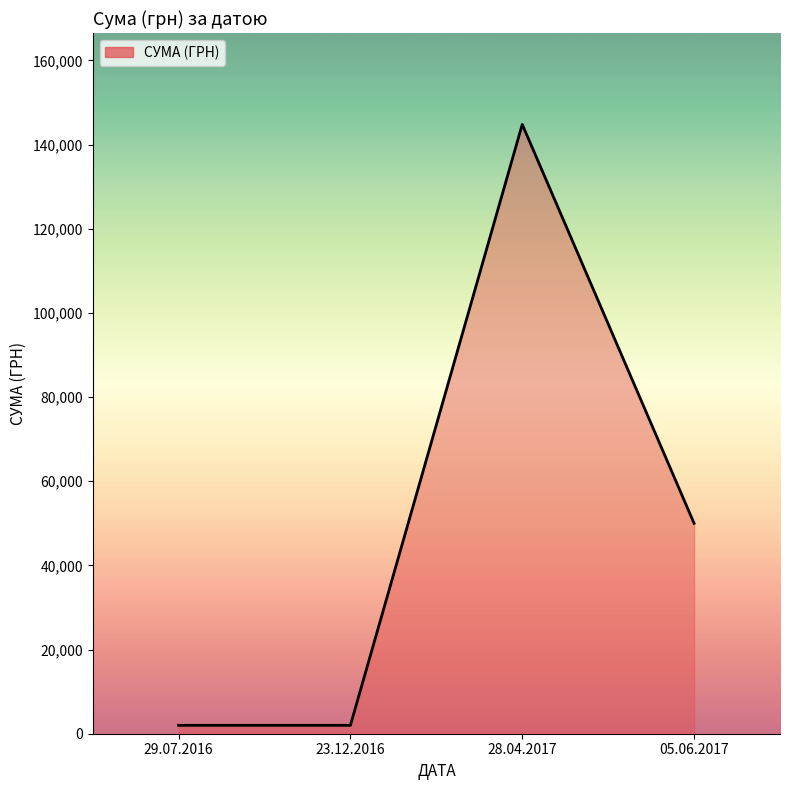

At which category does the data reach its first local peak?

28.04.2017